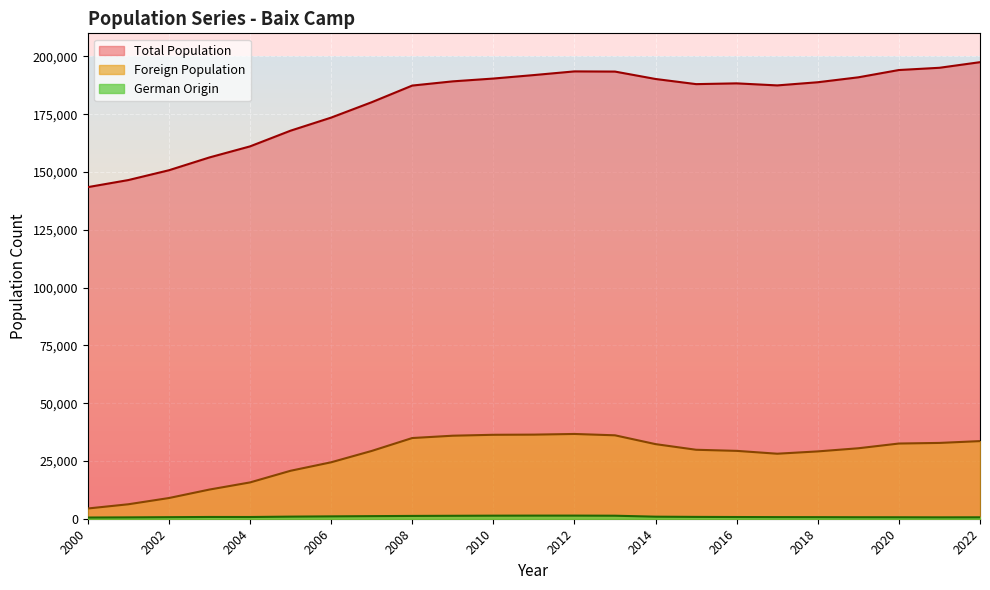

True or false: German Origin and Total Population cross at least once.

False